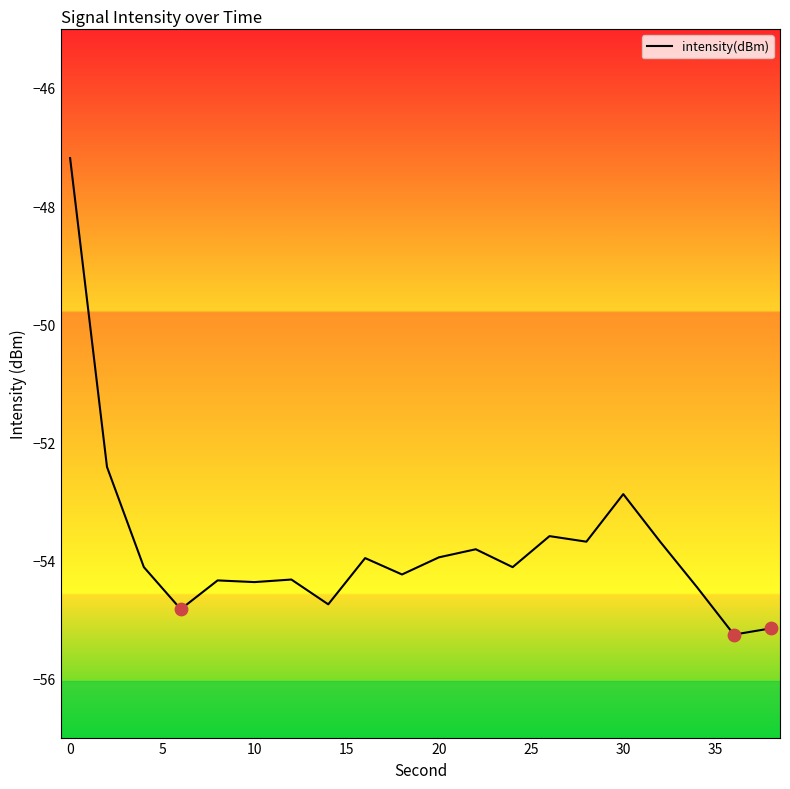

What is the difference between the maximum and minimum values?

8.1